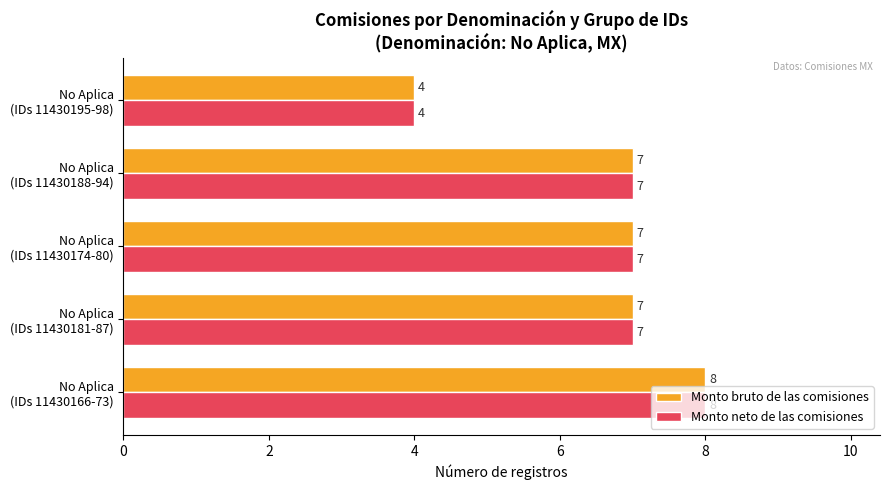

What is the difference between the second highest and minimum values in the Monto neto de las comisiones series?

3